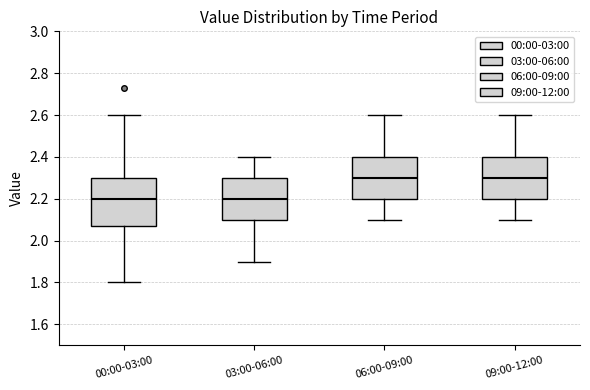

Where is the upper edge of the box for 03:00-06:00 on the y-axis? The values are not printed on the chart, so give them approximately, as read against the axis.

2.30